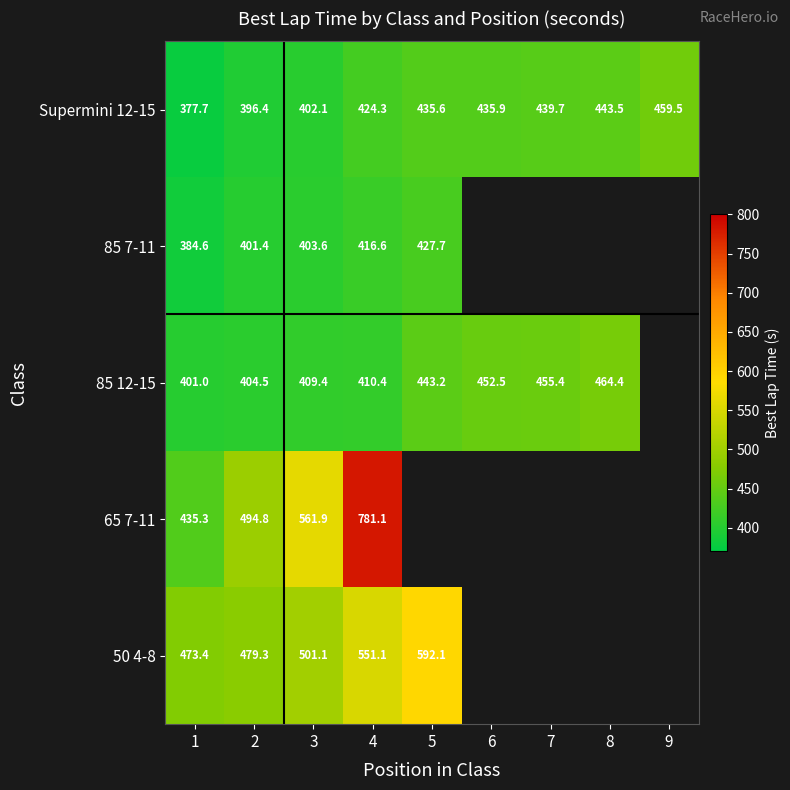

Rank the series at 4 from lowest to highest value.

85 12-15, 85 7-11, Supermini 12-15, 50 4-8, 65 7-11